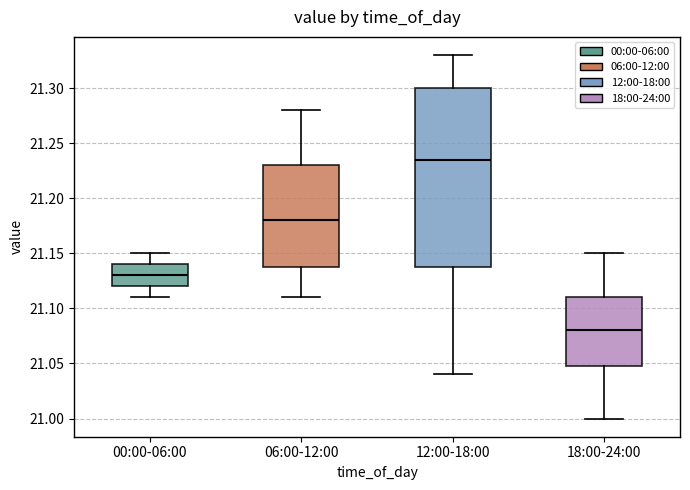

Which box's median line is the lowest?

18:00-24:00